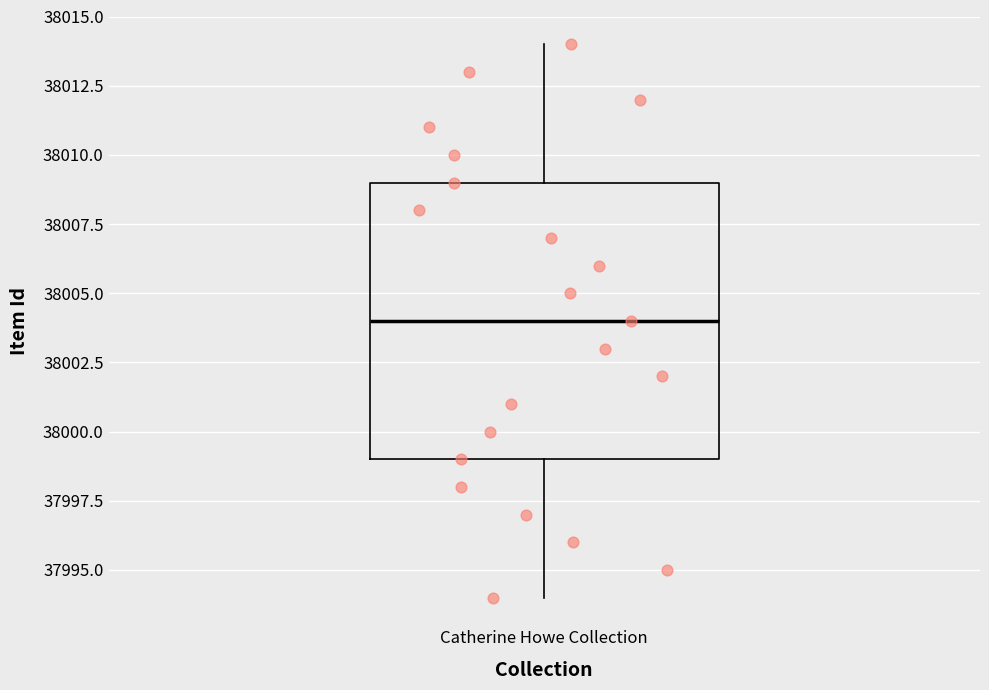

Read this box plot against the y-axis: the position of the median line, the range covered by the box, and the ends of both whiskers. The values are not printed on the chart, so give them approximately, as read against the axis.

median 38004, box 37999 to 38009, whiskers 37994 to 38014